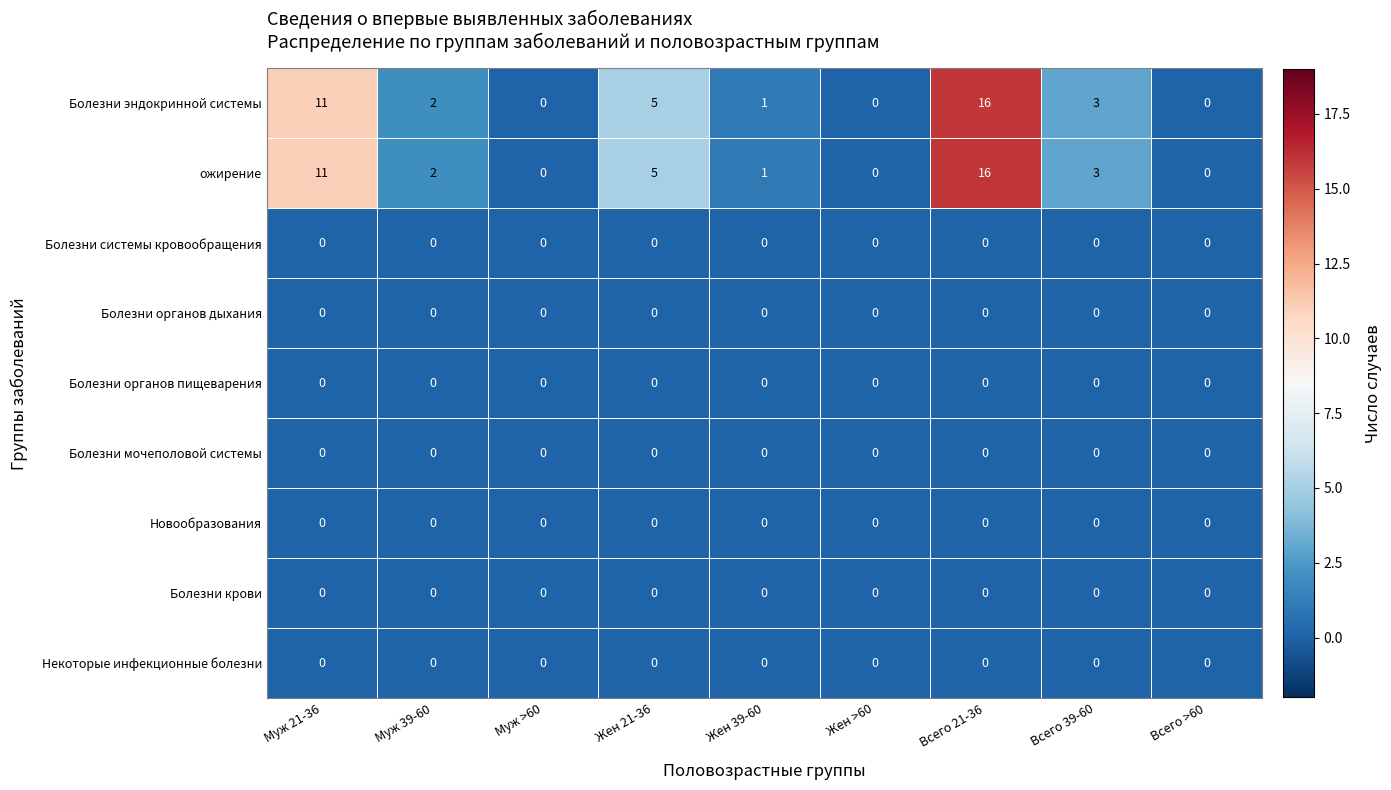

What is the total value across all series at Всего 21-36?

32